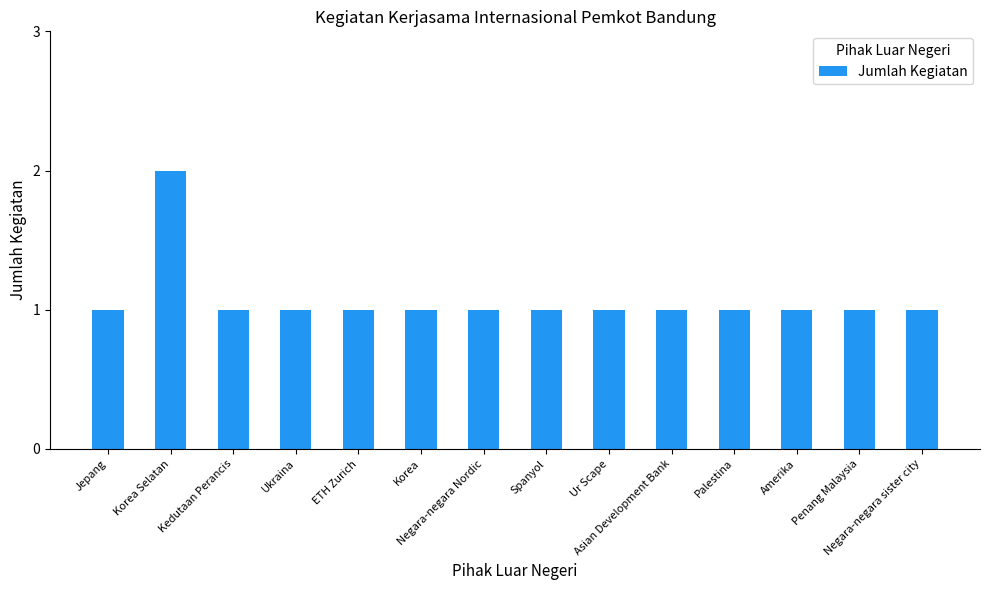

What position from the right is Asian Development Bank?

5